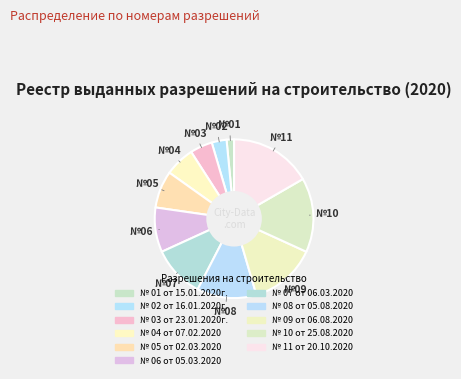

The № 09 от 06.08.2020 slice represents 14% of the pie. True or false?

True